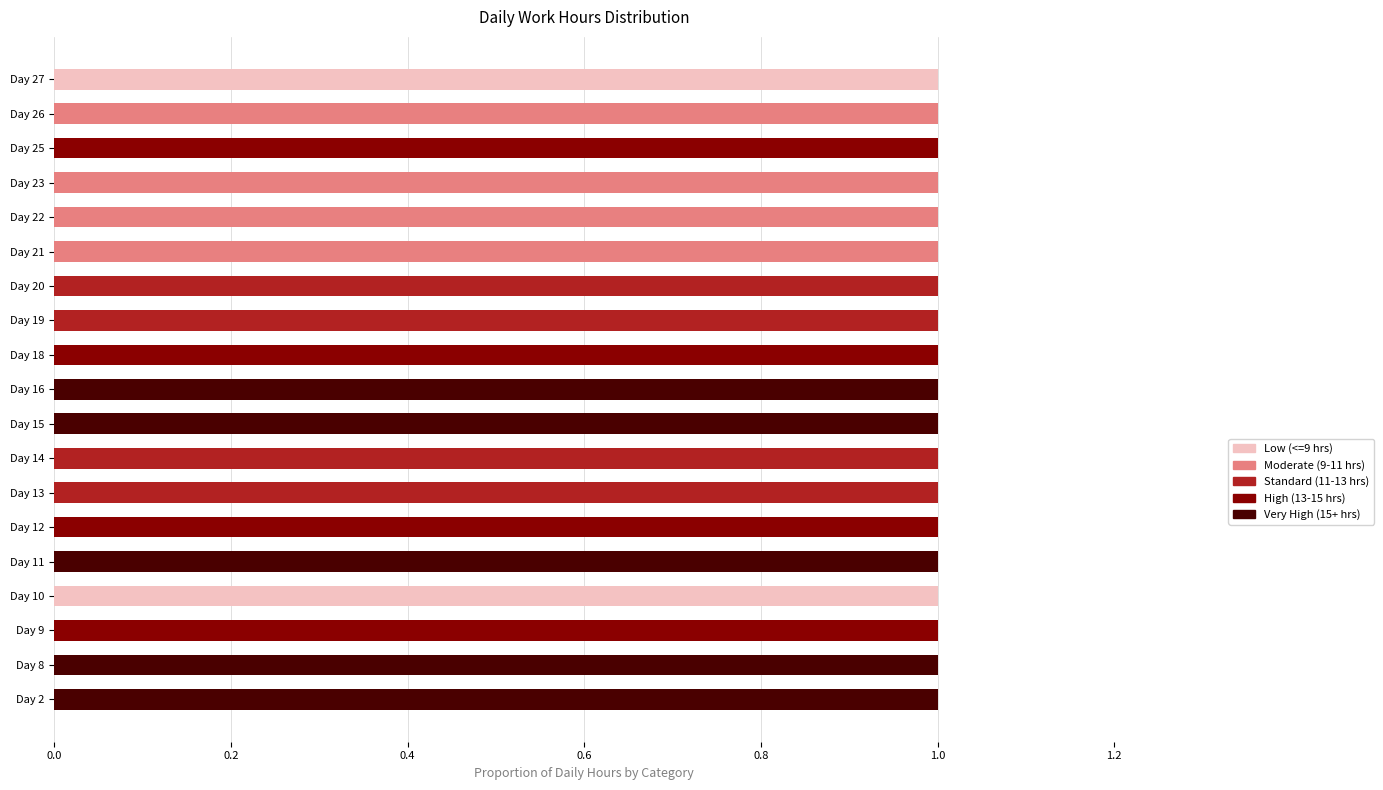

True or false: Low (<=9 hrs) has a value of 0 at Day 18.

True